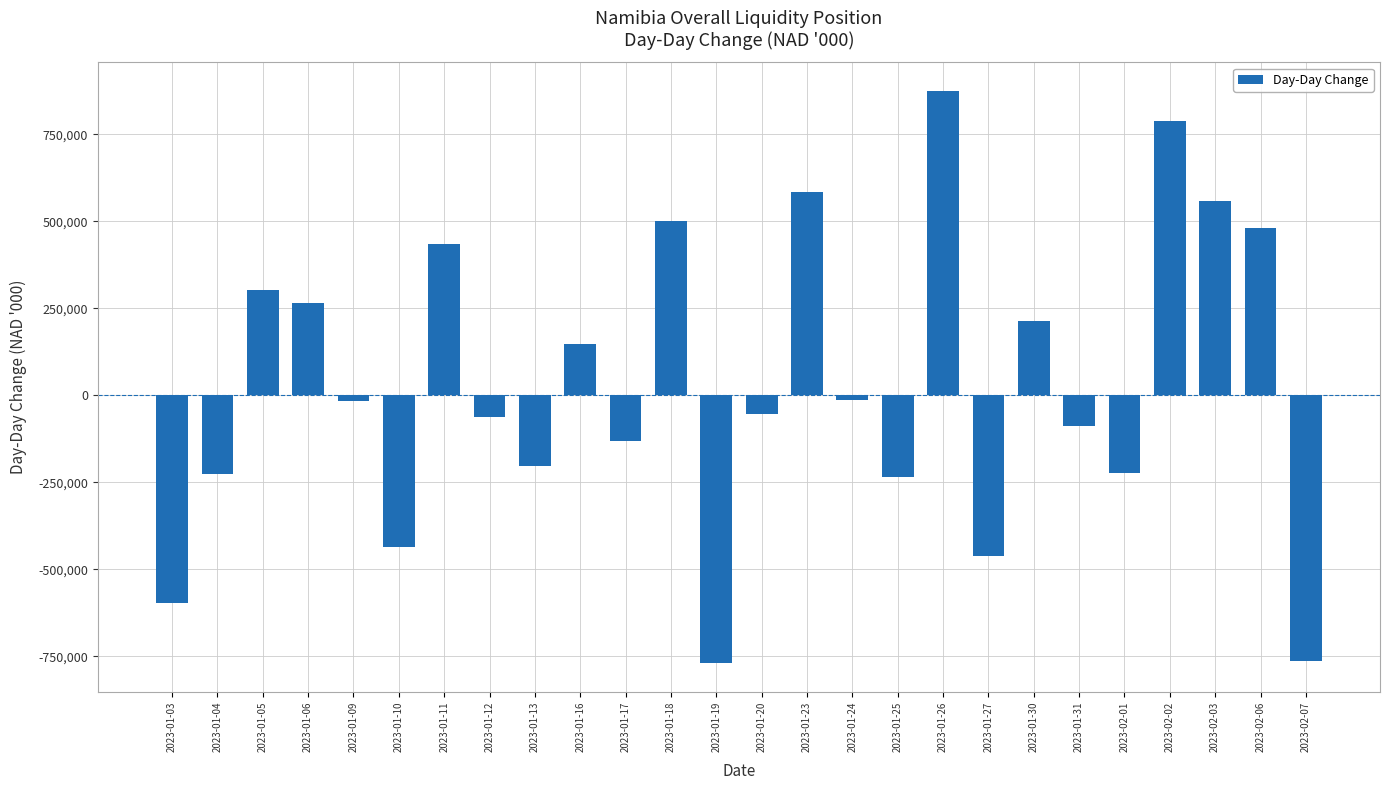

How many bars are there in total?

26